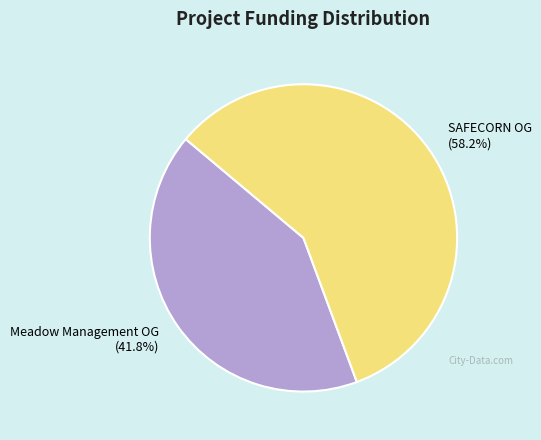

How many segments does this pie chart have?

2